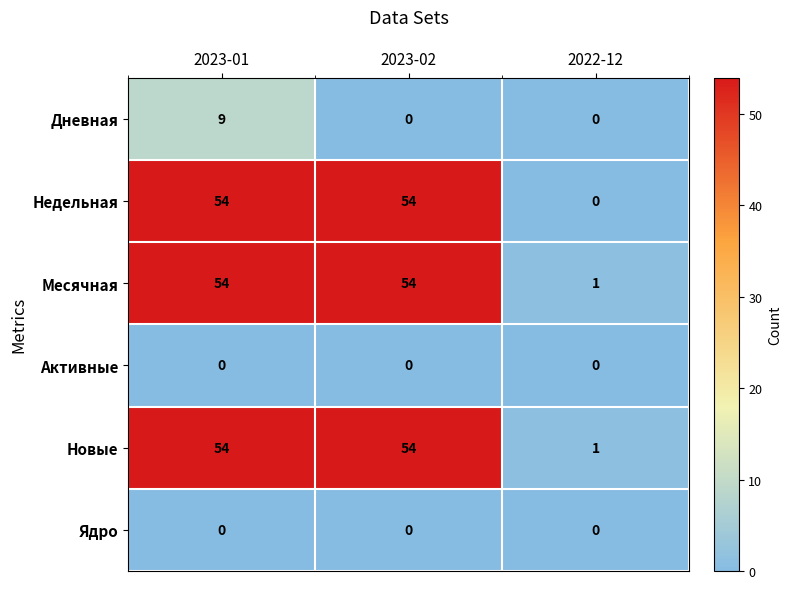

What is the spread (max minus min) of values at 2023-01?

54